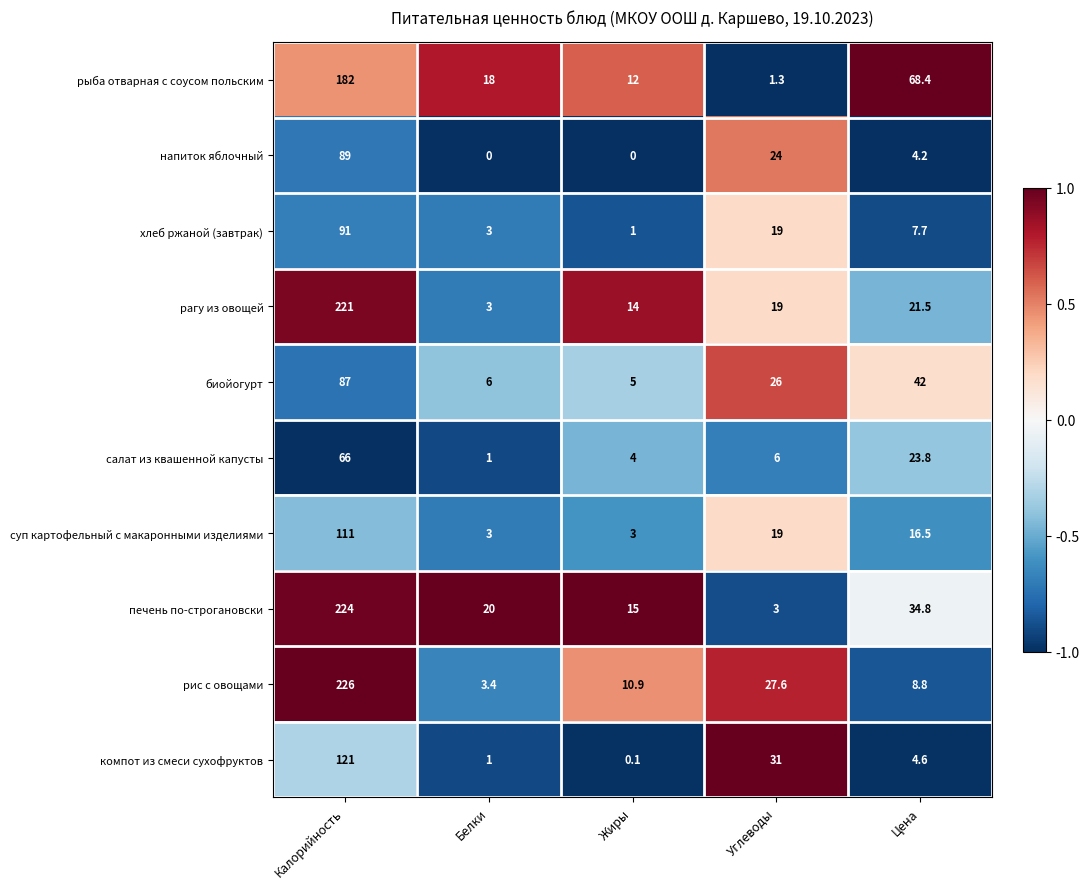

Is it true that компот из смеси сухофруктов equals 7.6 at Цена?

False